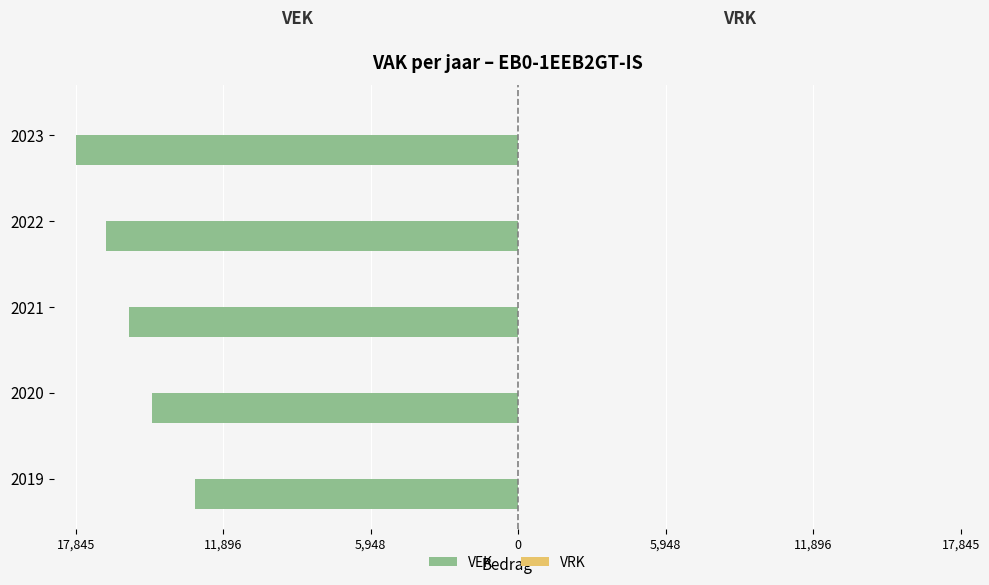

Does the chart contain any negative values?

Yes